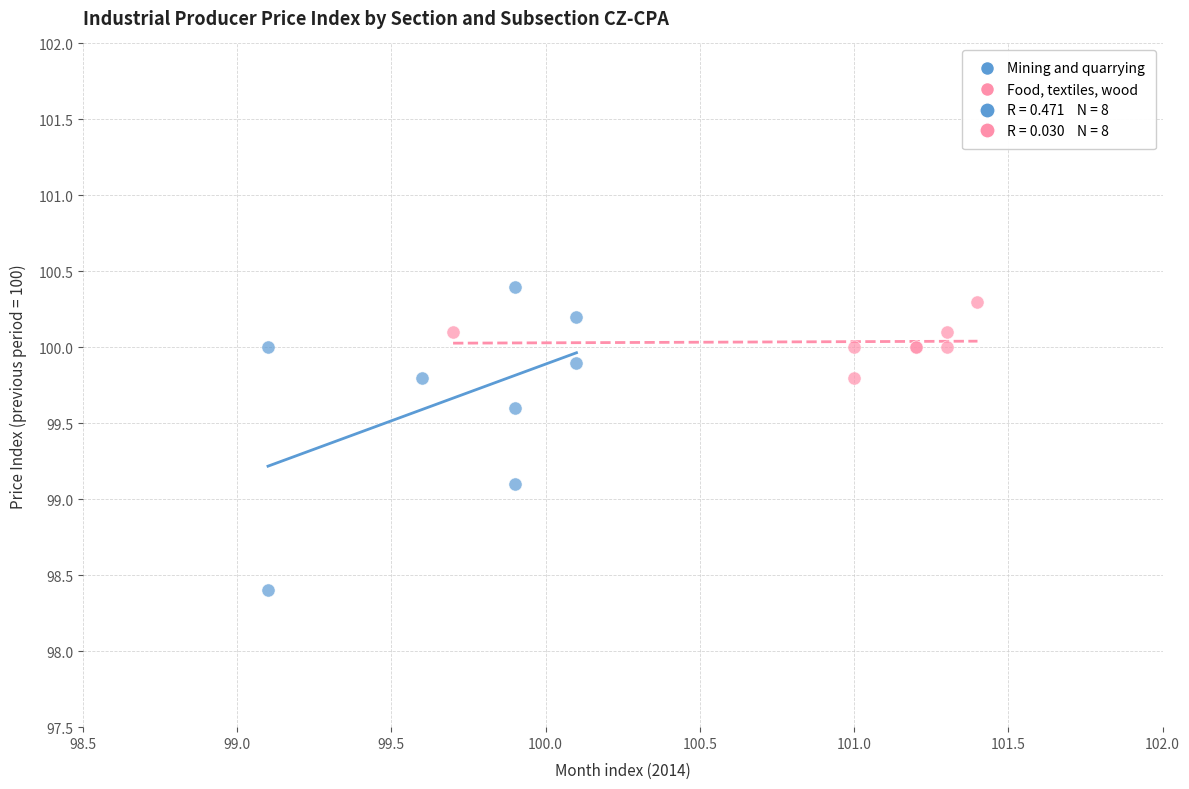

Which series has the widest spread of Y values?

Mining and quarrying